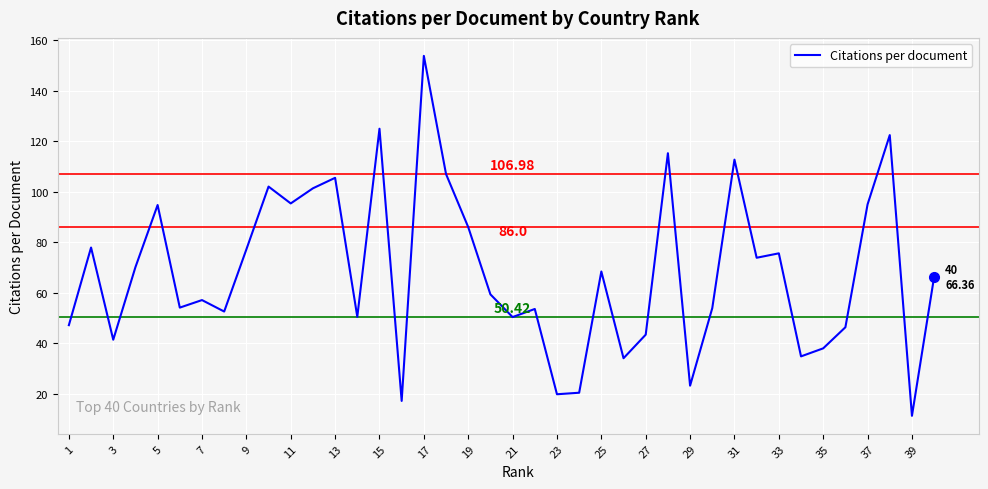

What is the difference between the maximum and minimum values?

142.4